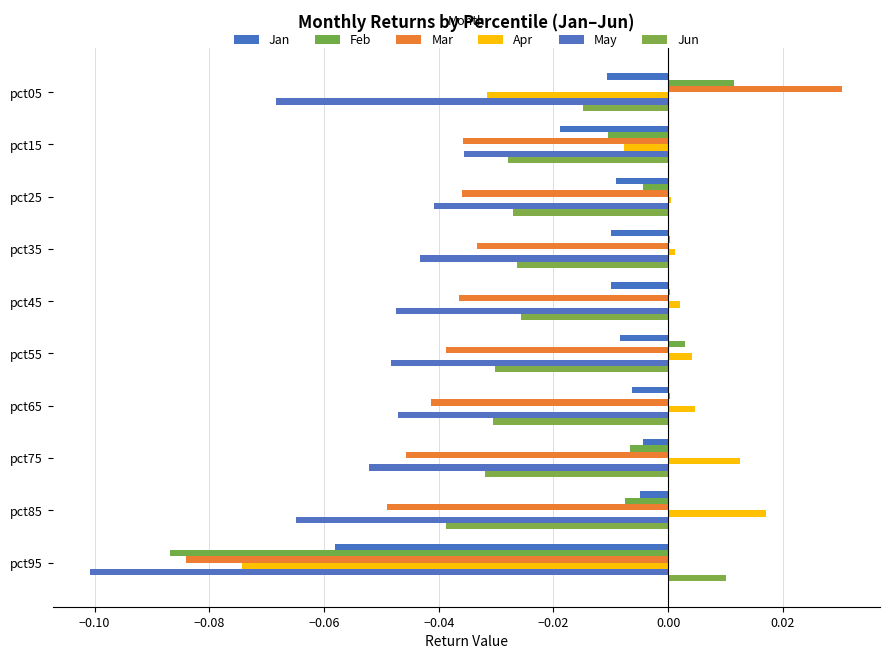

How many values in the Mar series exceed 0?

1